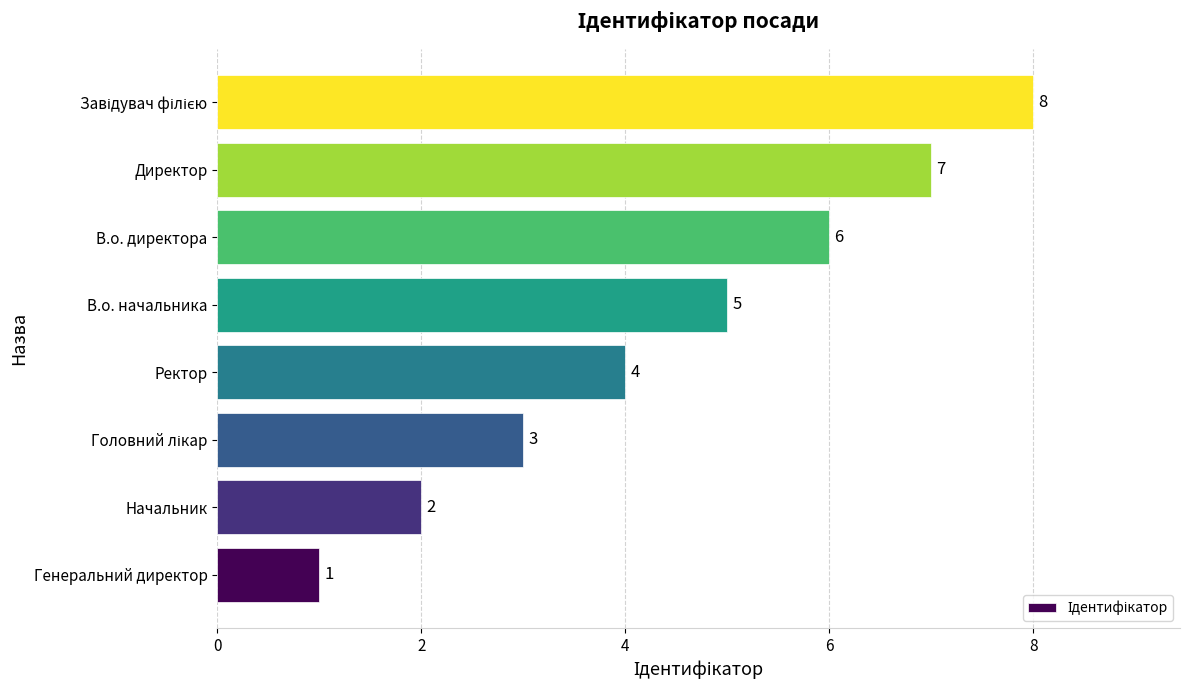

How many values are between 3 and 7?

5